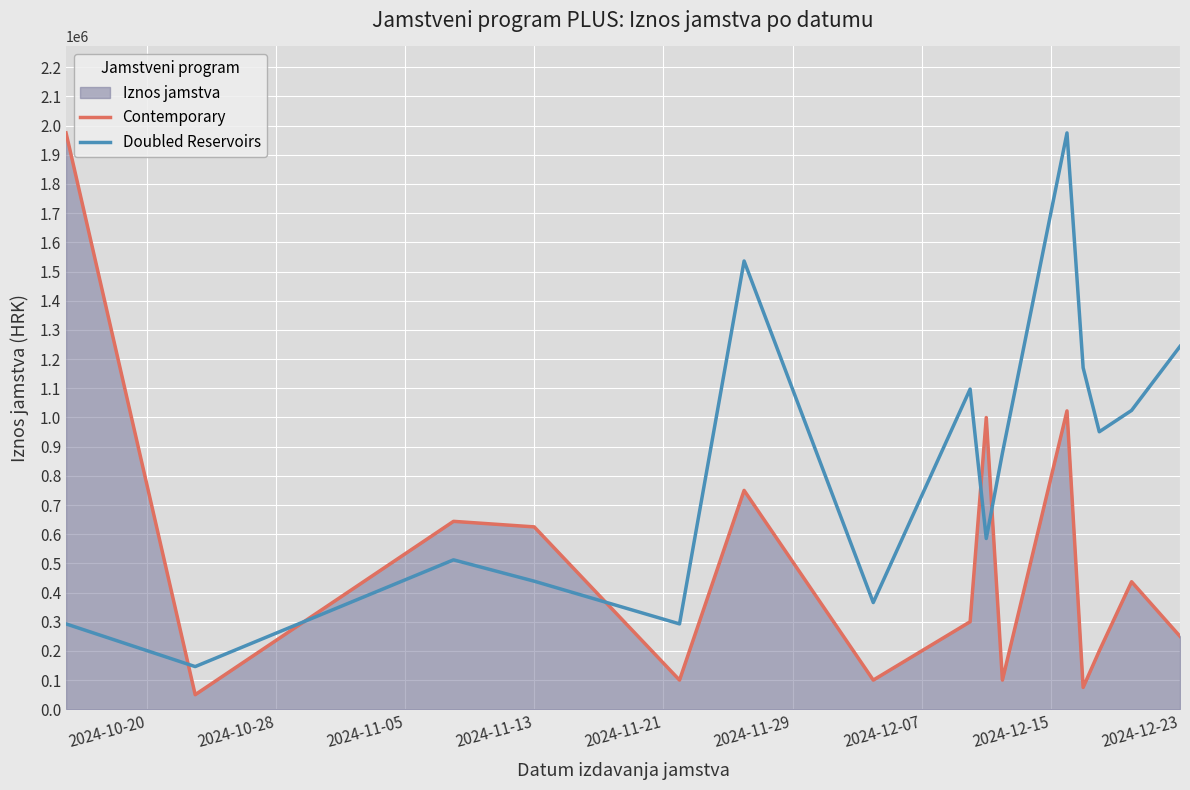

How many lines are shown in the chart?

2